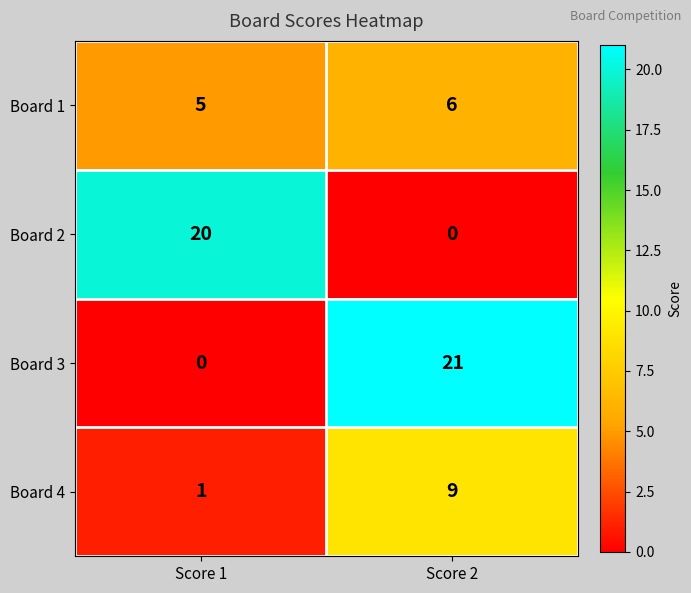

What is the sum of the Board 1 values at Score 2 and Score 1?

11